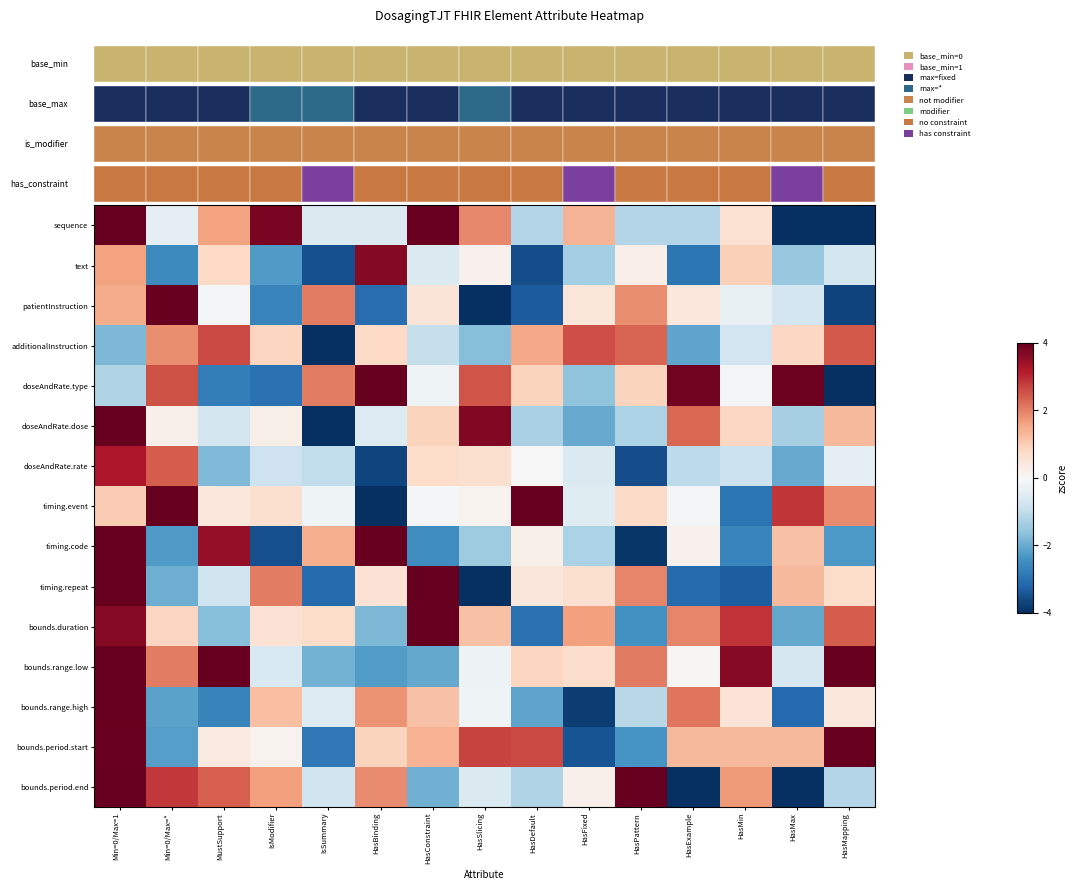

How many values in the timing.code series are below -1?

8